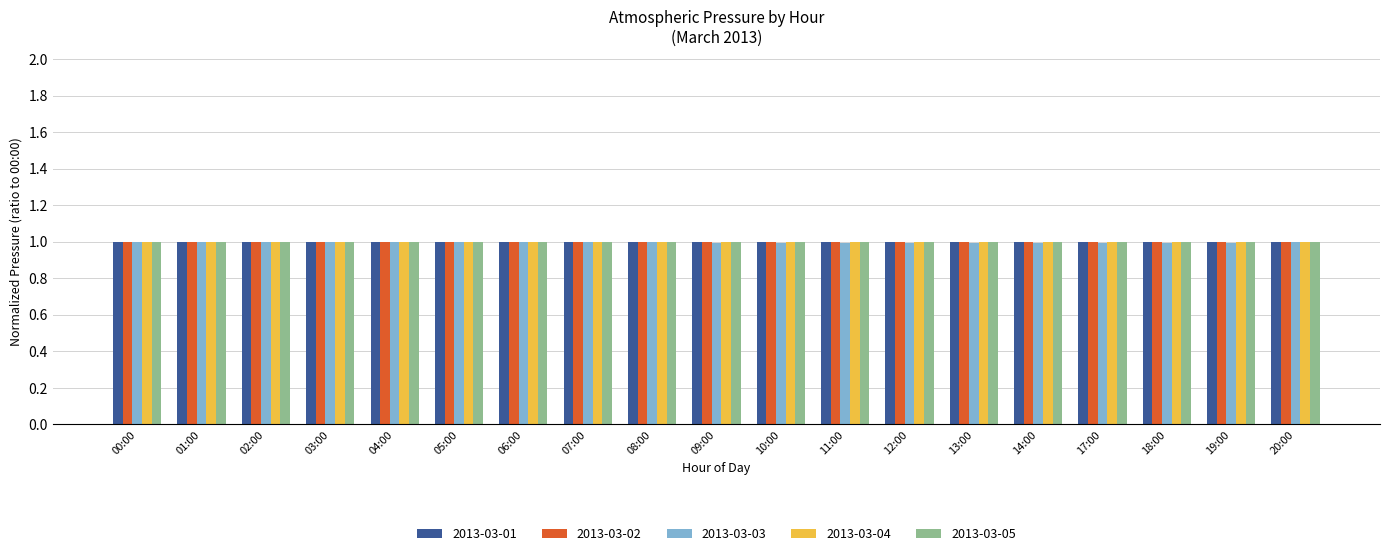

What is the sum of the 2013-03-02 values at 00:00 and 05:00?

2.0